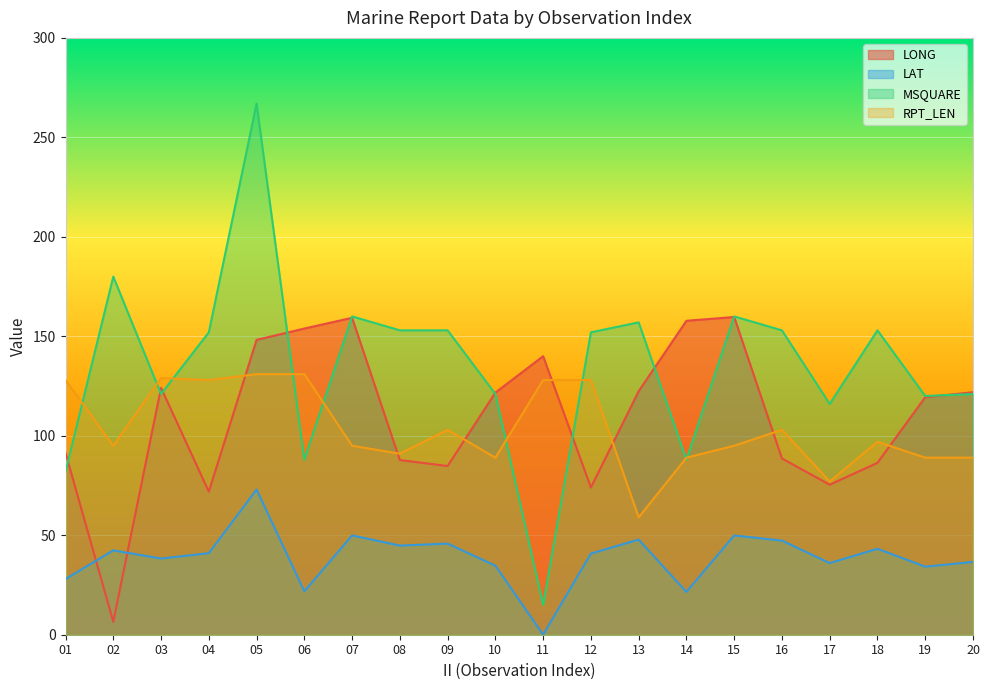

Is it true that LAT equals 28.9 at 07?

False